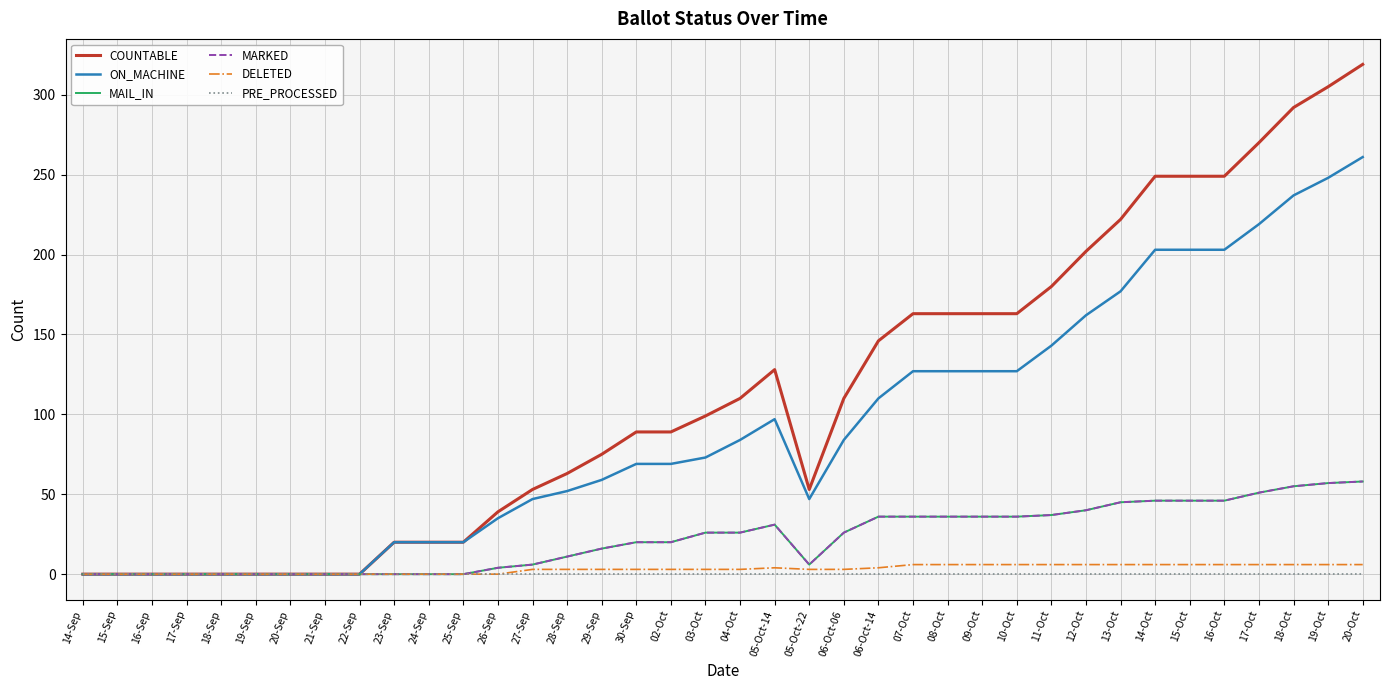

Does the chart have visible grid lines?

Yes